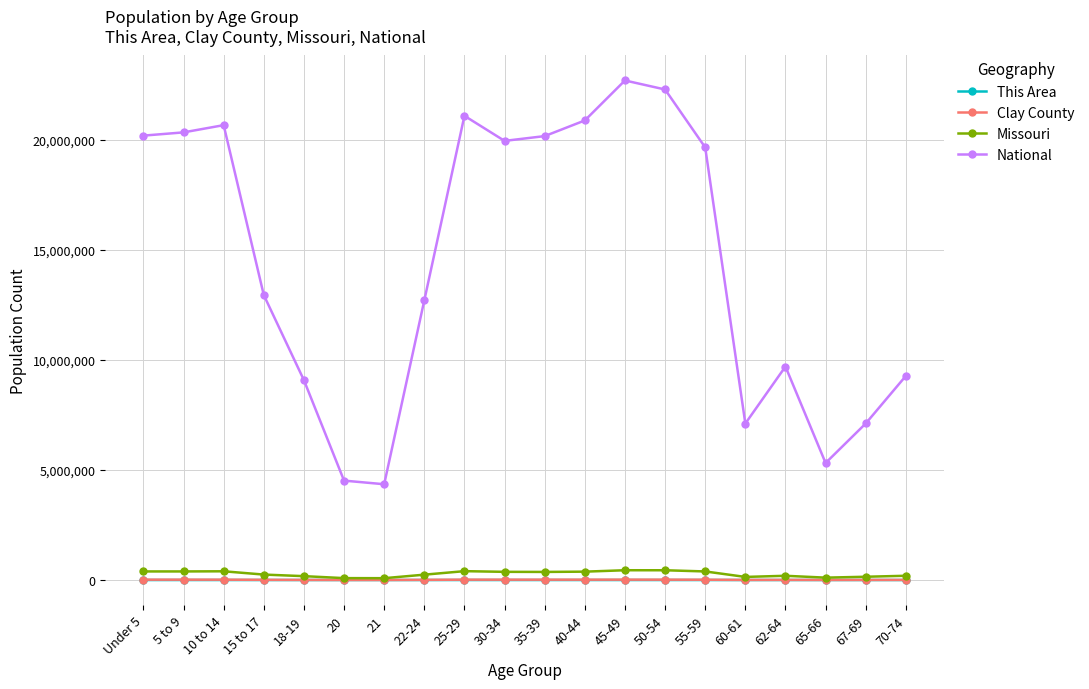

Count the number of data series in this chart.

4